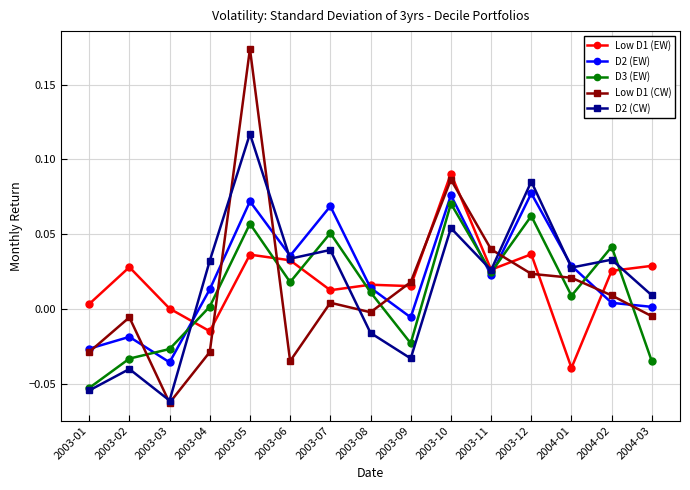

Between which two adjacent categories do D2 (EW) and D2 (CW) first intersect?

2003-03 and 2003-04